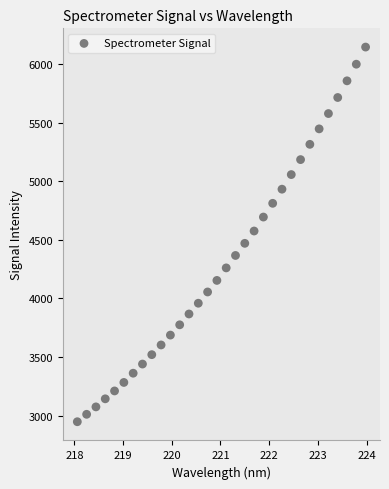

What is the range of X values (max minus min)?

5.9